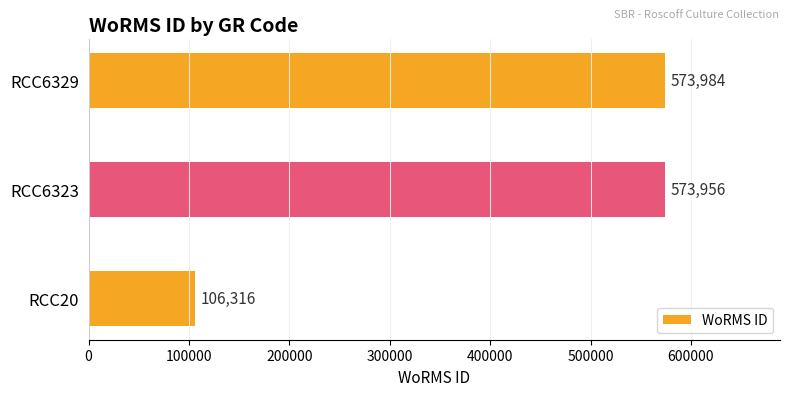

What is the minimum value shown in the chart?

106316